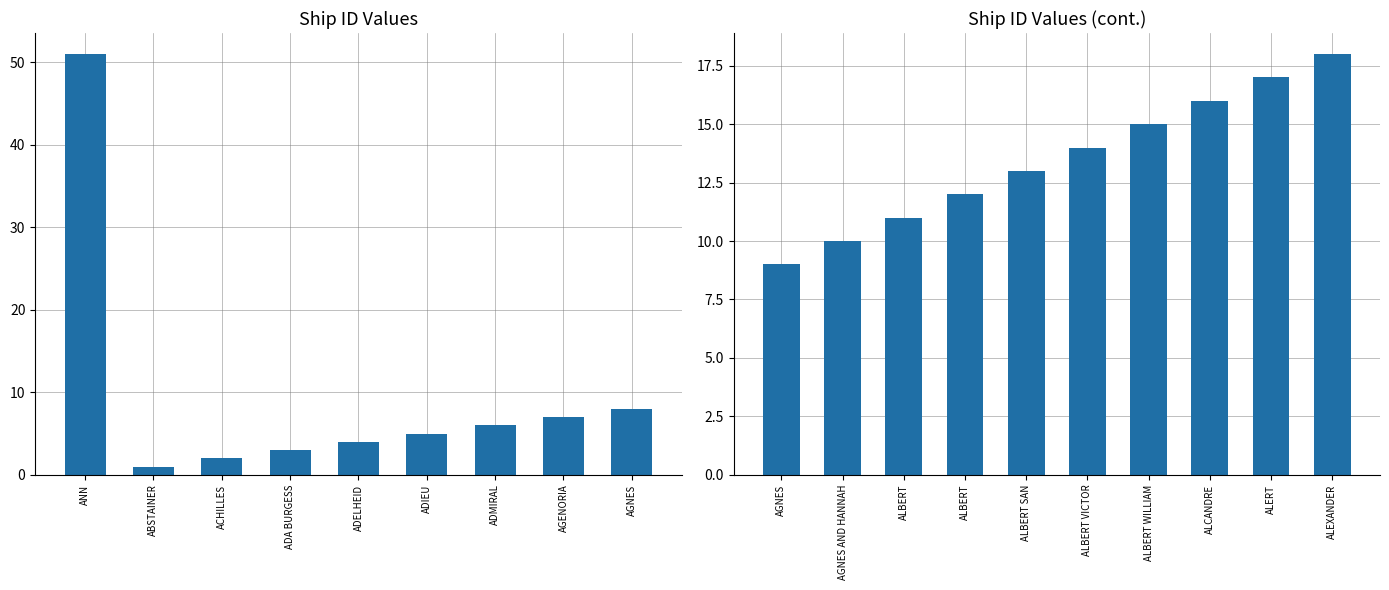

True or false: the data shows 14 at AGNES.

False